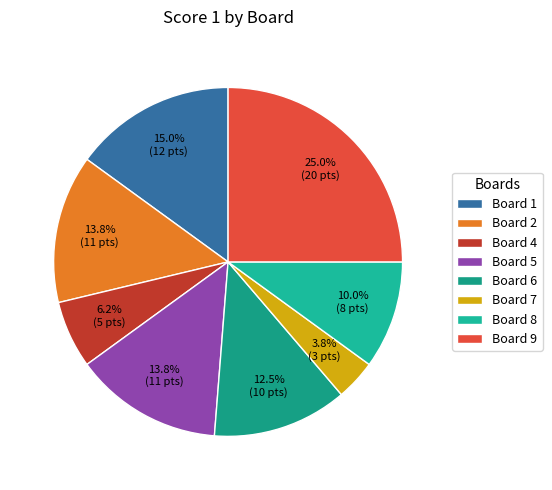

What is the smallest slice in the pie chart?

Board 7